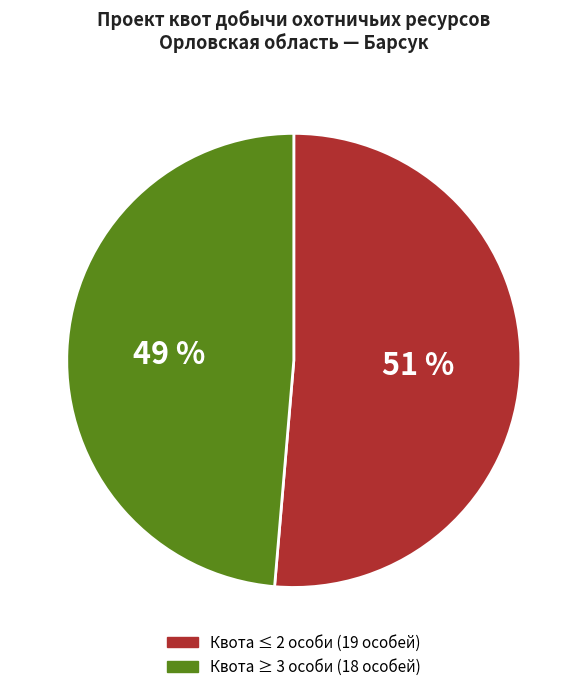

To the nearest percent, what is the average slice percentage?

50%